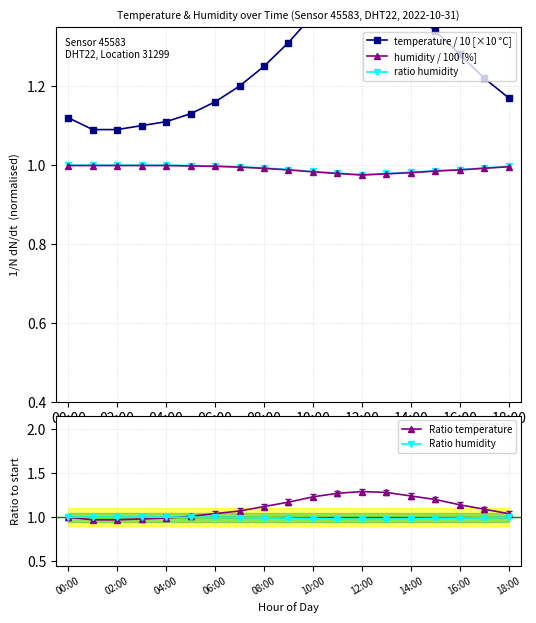

Count the number of data series in this chart.

5